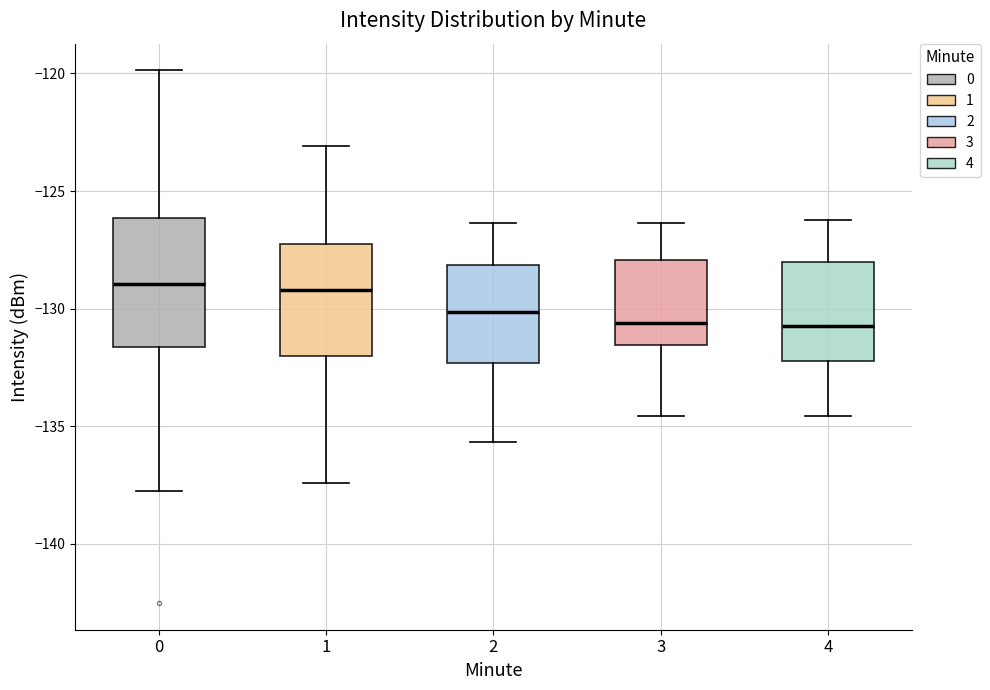

Reading left to right, read every box against the y-axis: the position of its median line, the range the box covers, and the ends of its whiskers. The values are not printed on the chart, so give them approximately, as read against the axis.

0: median -129.0, box -131.5 to -126.0, whiskers -138.0 to -120.0
1: median -129.0, box -132.0 to -127.5, whiskers -137.5 to -123.0
2: median -130.0, box -132.5 to -128.0, whiskers -135.5 to -126.5
3: median -130.5, box -131.5 to -128.0, whiskers -134.5 to -126.5
4: median -130.5, box -132.0 to -128.0, whiskers -134.5 to -126.0